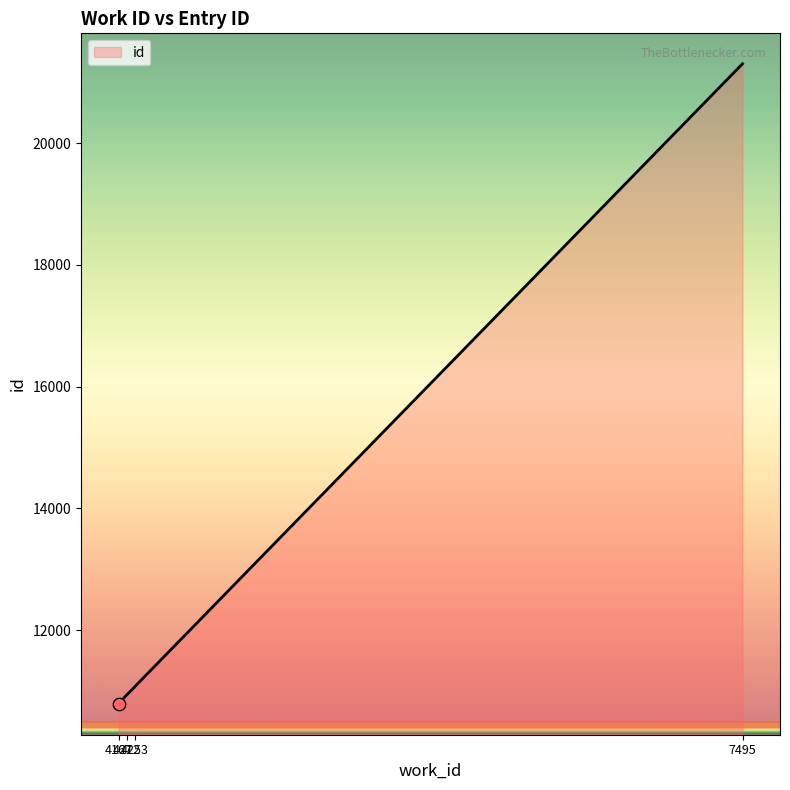

Between 4167 and 4167, which is larger?

4167